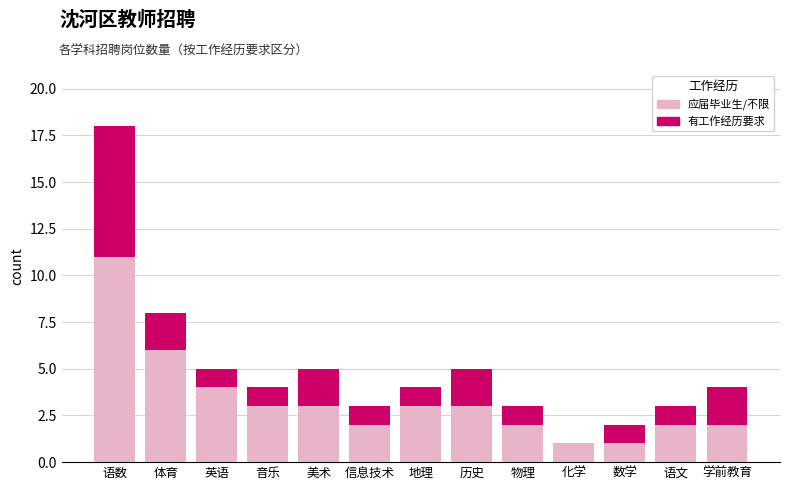

Count the number of data series in this chart.

2